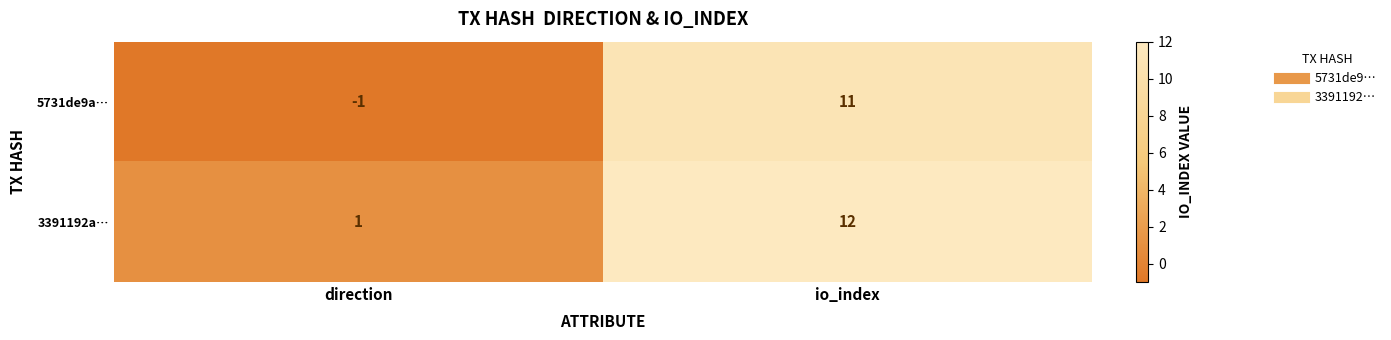

Reading left to right, list all the values displayed in this chart.

5731de9a…: -1	11
3391192a…: 1	12